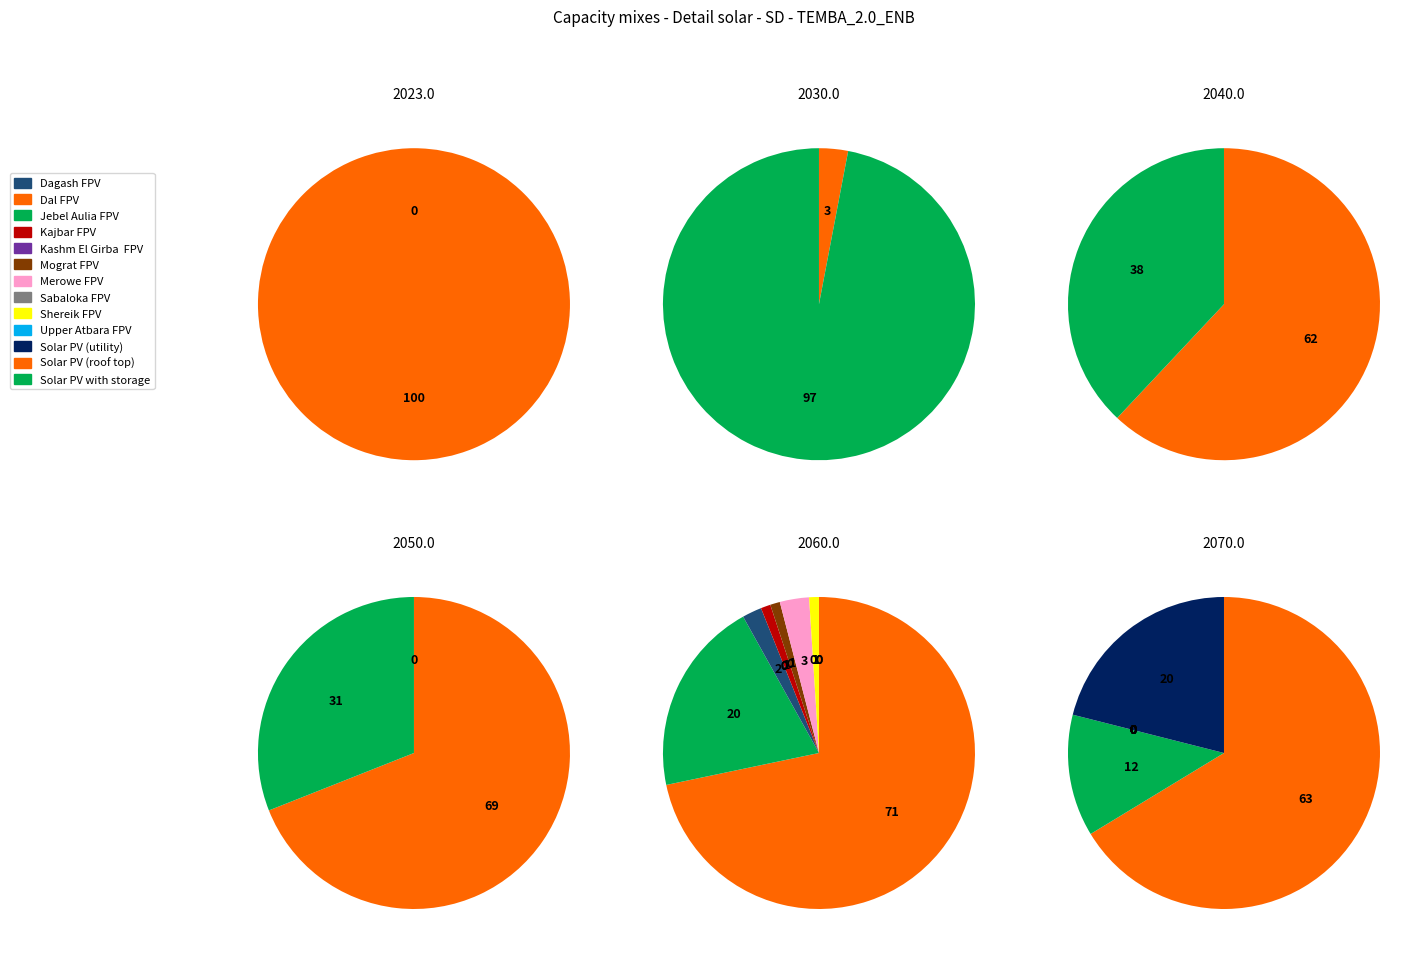

Which slice is the smallest?

1